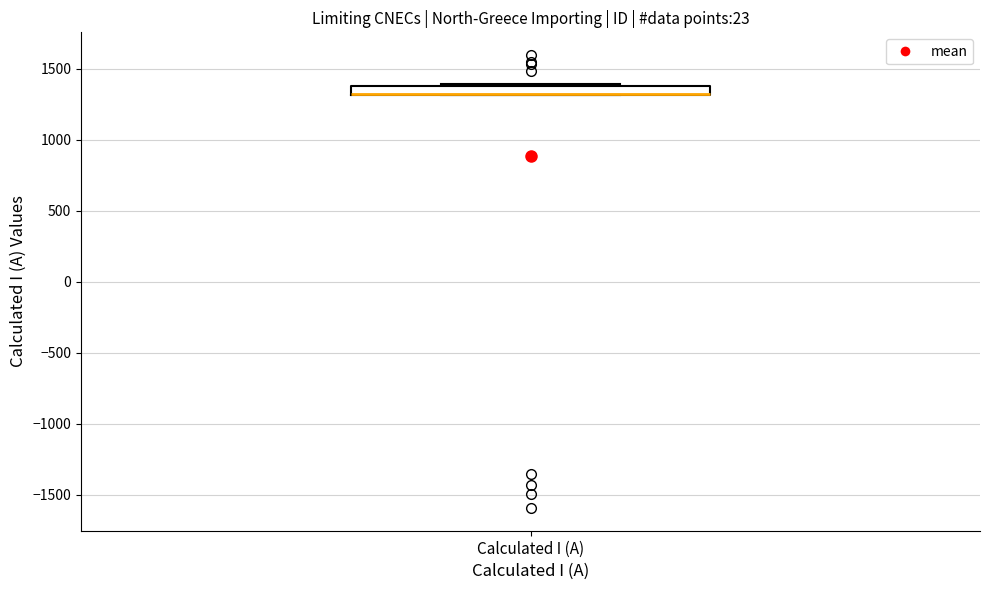

Where is the lower edge of the box for Calculated I (A) on the y-axis? The values are not printed on the chart, so give them approximately, as read against the axis.

1300